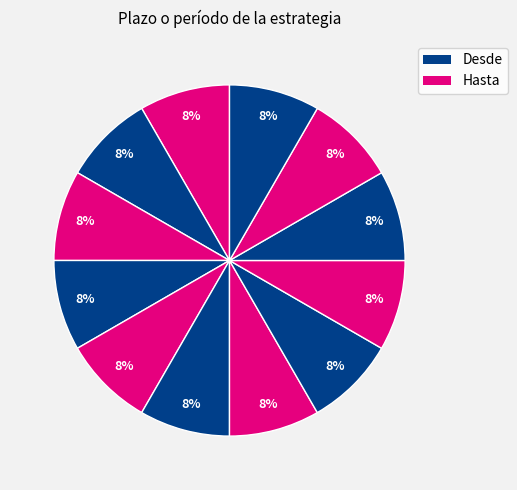

How many slices are in this pie chart?

12